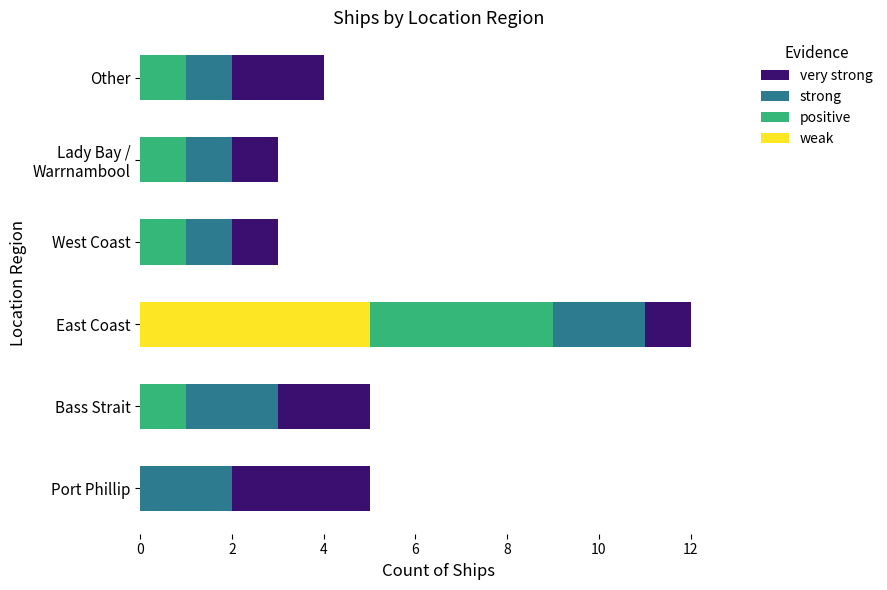

What is the total value across all series at Bass Strait?

5